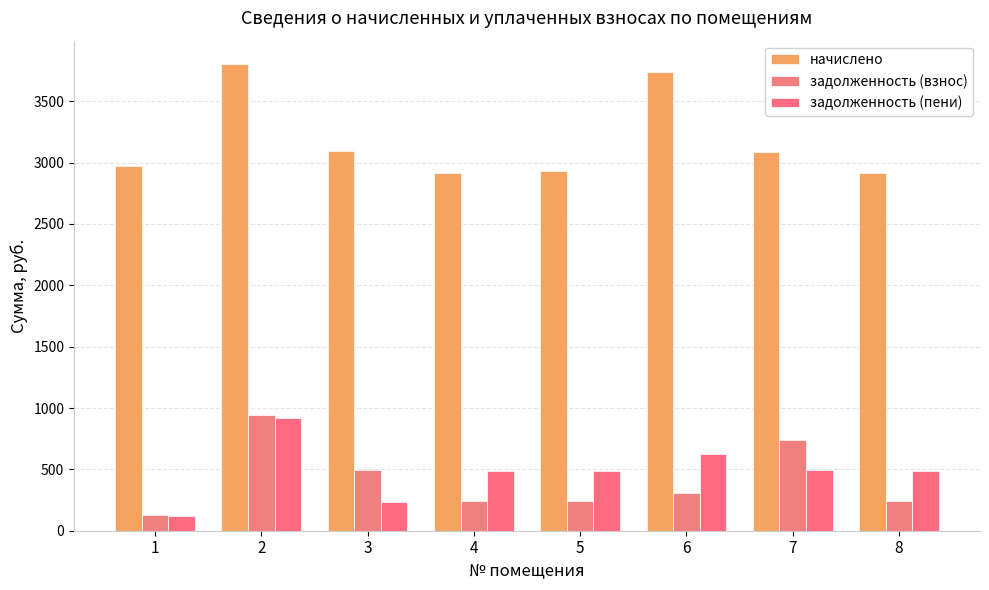

At which label does начислено first exceed 3089?

2